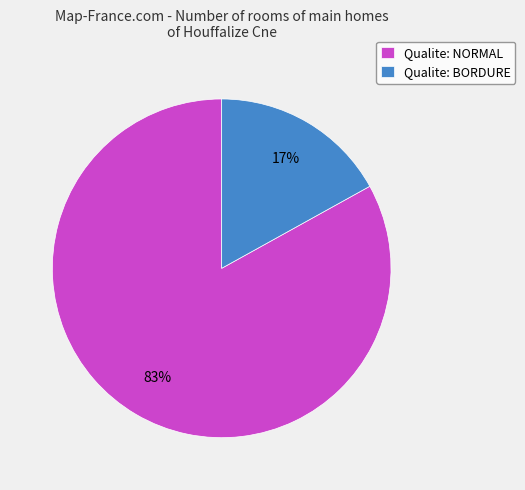

To the nearest percent, what is the difference between the largest and smallest slice percentages?

66%